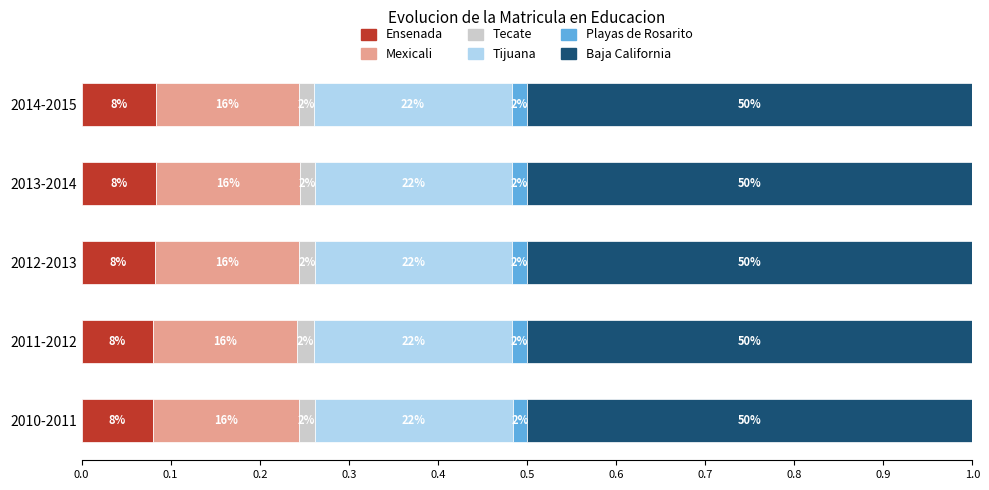

Rank the categories by Tecate value from lowest to highest.

2014-2015, 2013-2014, 2012-2013, 2010-2011, 2011-2012